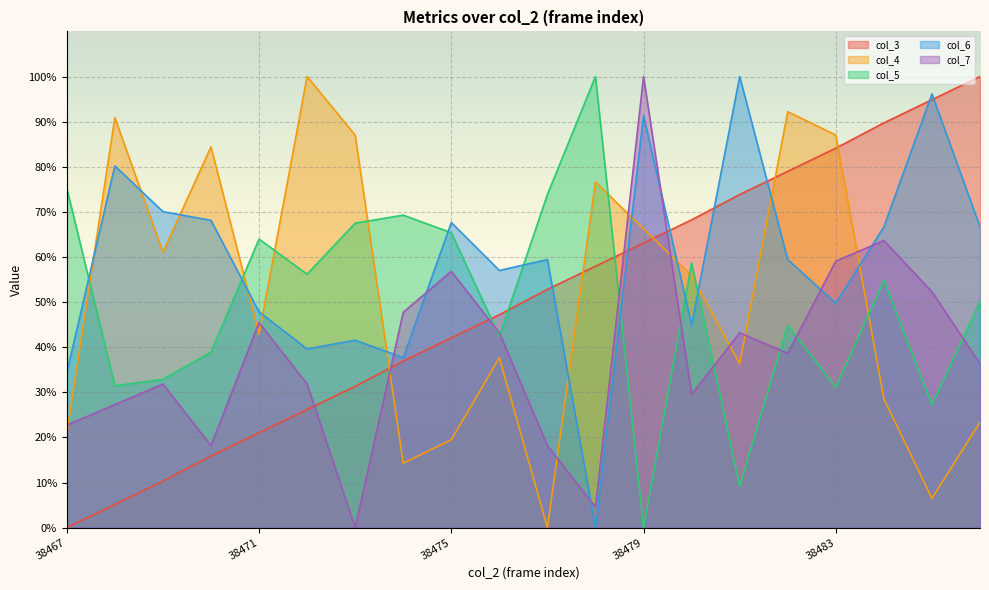

Between 38468 and 38469, which series saw the biggest shift?

col_4